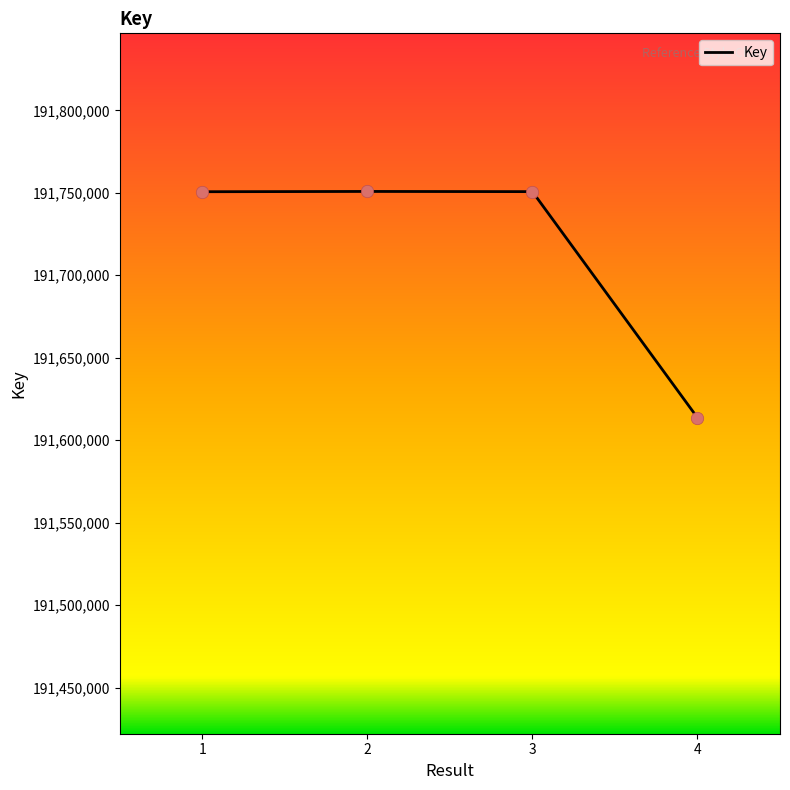

What is the change in value from 1 to 2?

+169